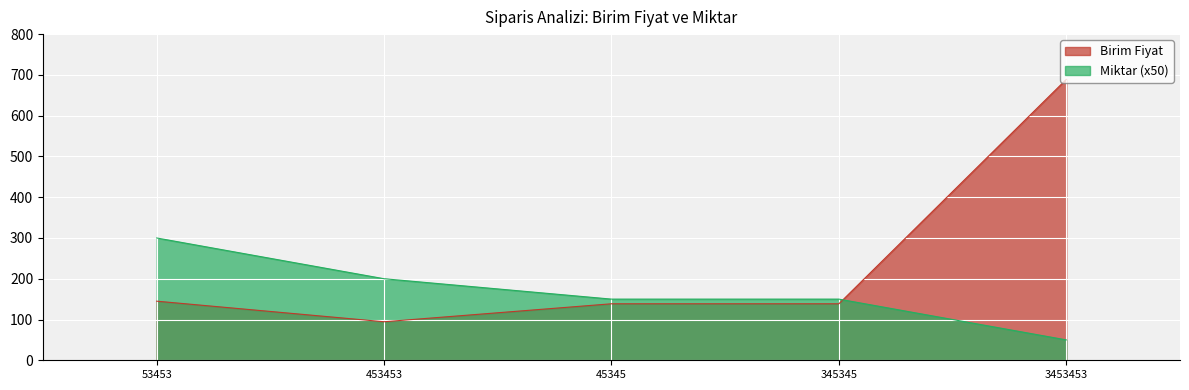

Which series has the largest total across all categories?

Birim Fiyat